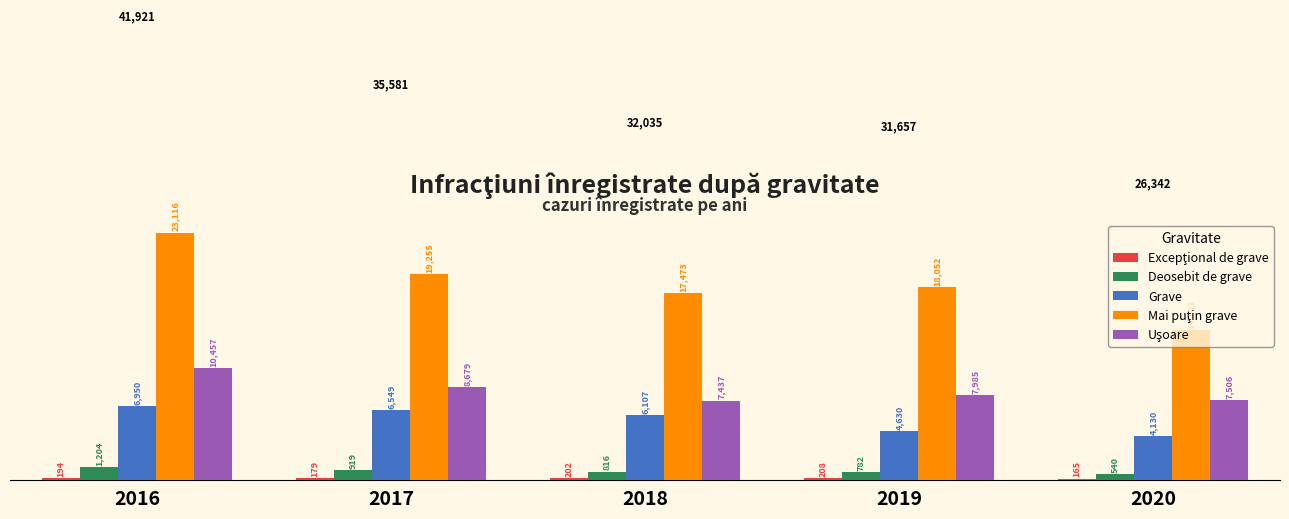

Is it true that Grave equals 6950 at 2016?

True